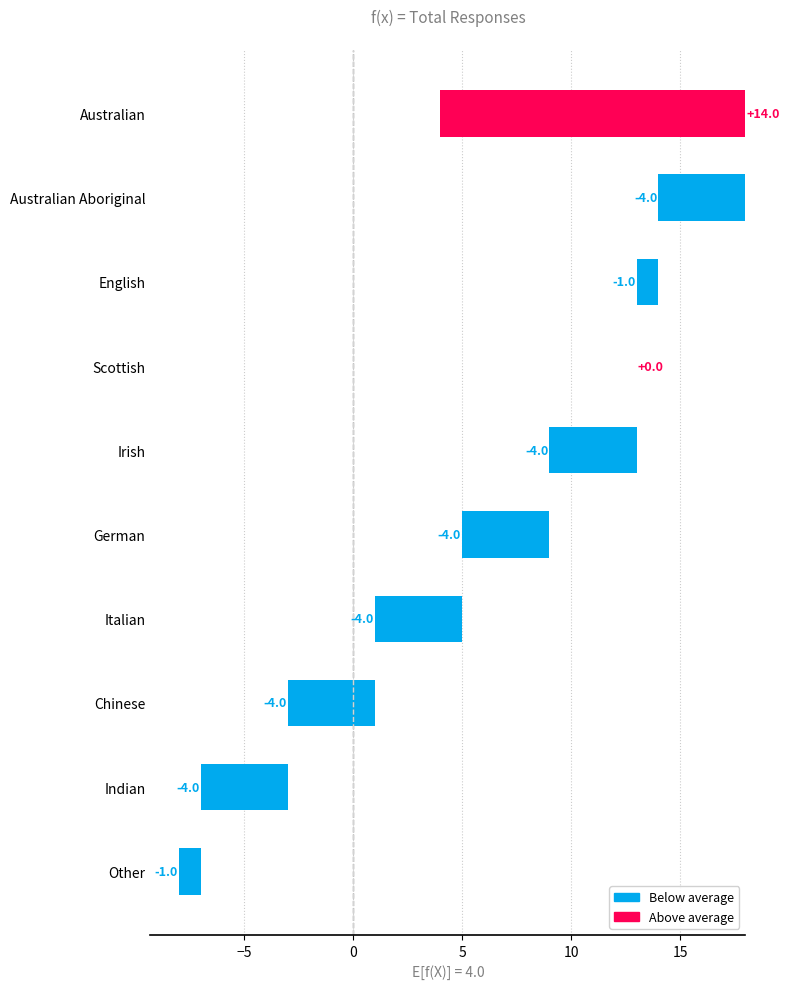

The chart shows a value of -6 at Italian. True or false?

False